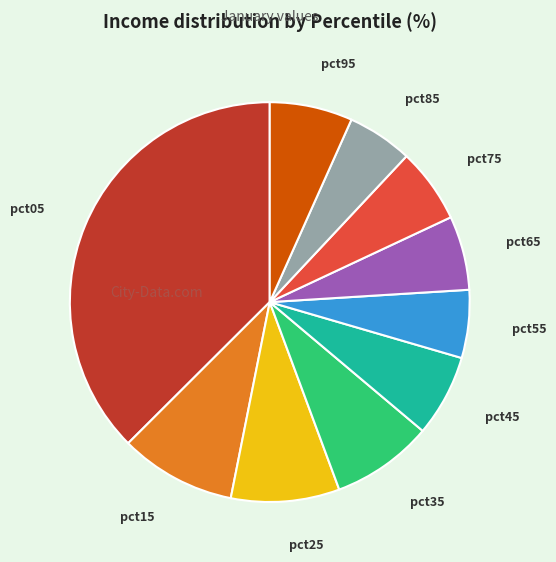

Which category has the biggest portion of the pie?

pct05